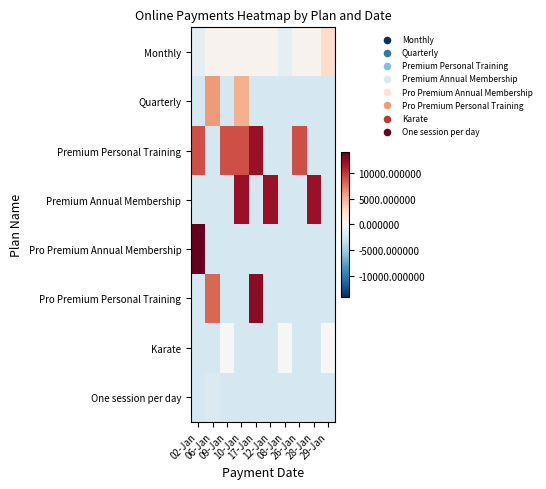

Between 12-Jan and 08-Jan, which is larger?

12-Jan